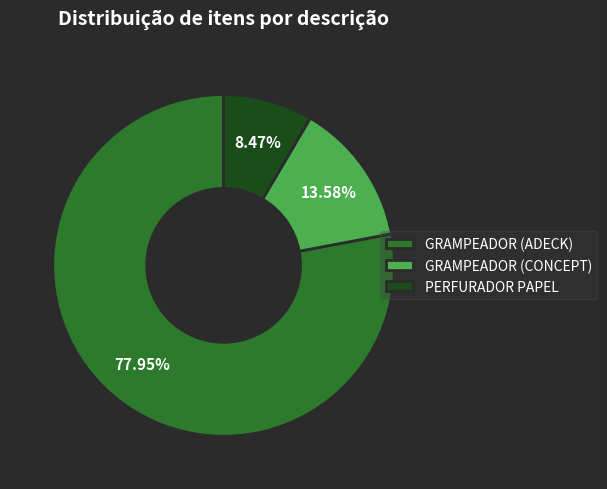

Rank the categories by value from lowest to highest.

PERFURADOR PAPEL, GRAMPEADOR (CONCEPT), GRAMPEADOR (ADECK)